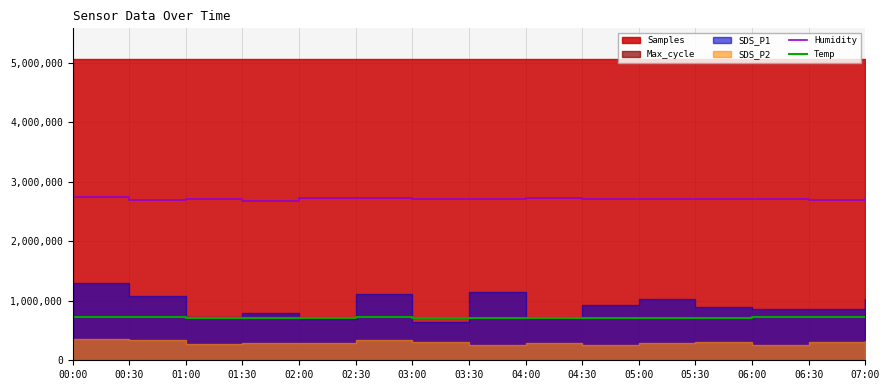

True or false: Humidity and Temp intersect in this chart.

False